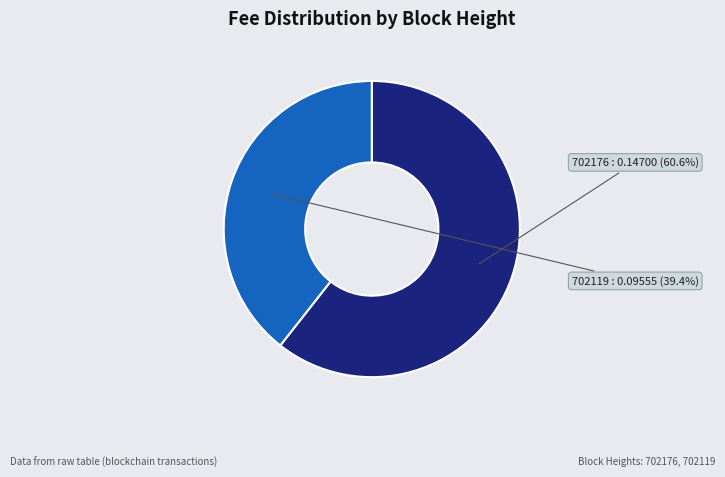

Do 702176 and 702119 together represent more than half of the pie?

Yes